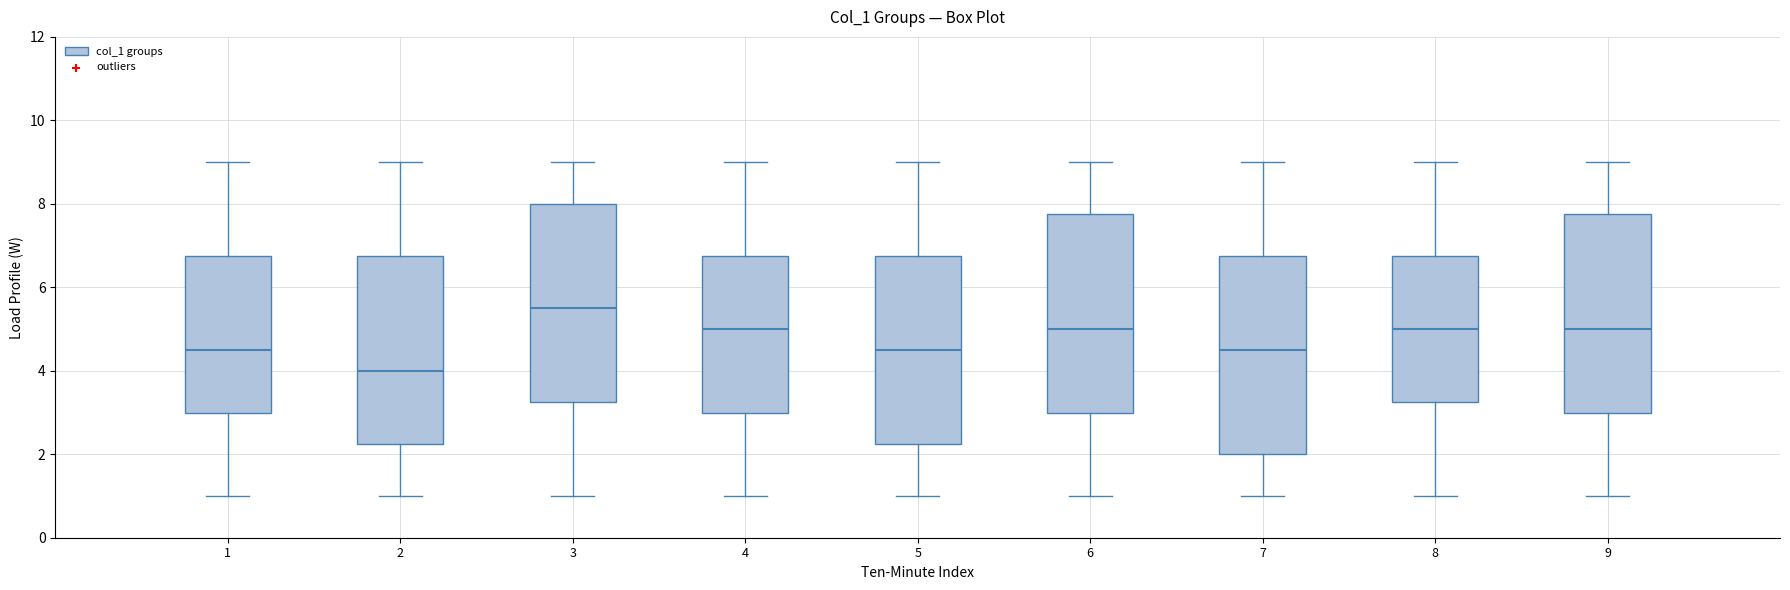

Where does the lower whisker of the box at x = 8 end on the y-axis? The values are not printed on the chart, so give them approximately, as read against the axis.

1.0